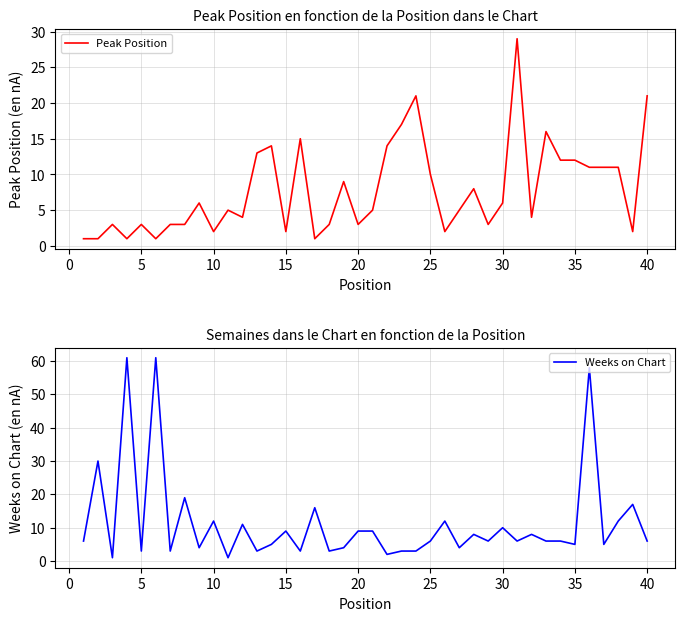

How many data points in Weeks on Chart are less than 6?

16